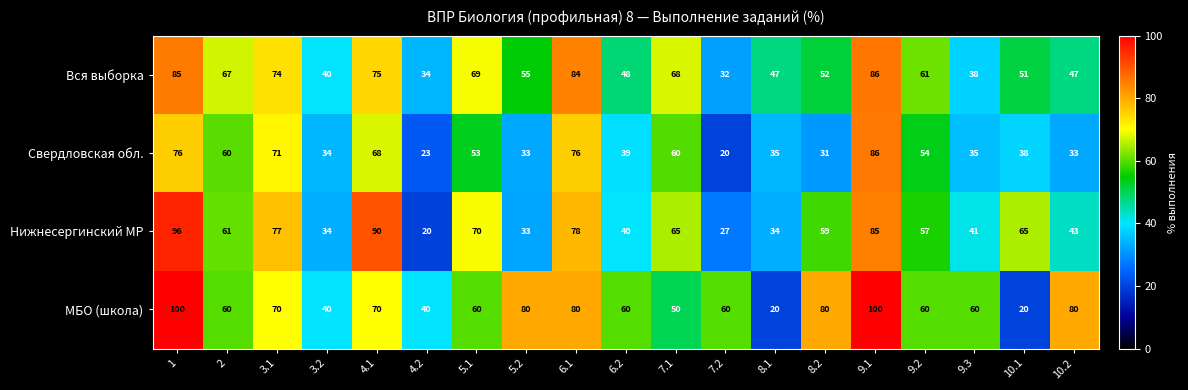

Which series has the widest spread of values?

МБО (школа)